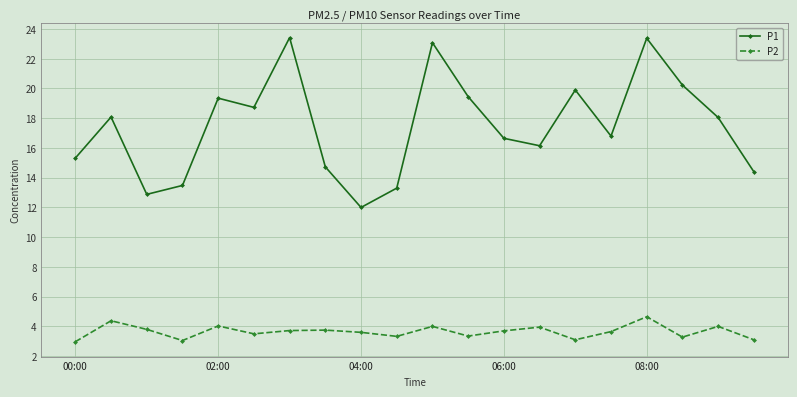

At how many categories does at least one series exceed 3?

20